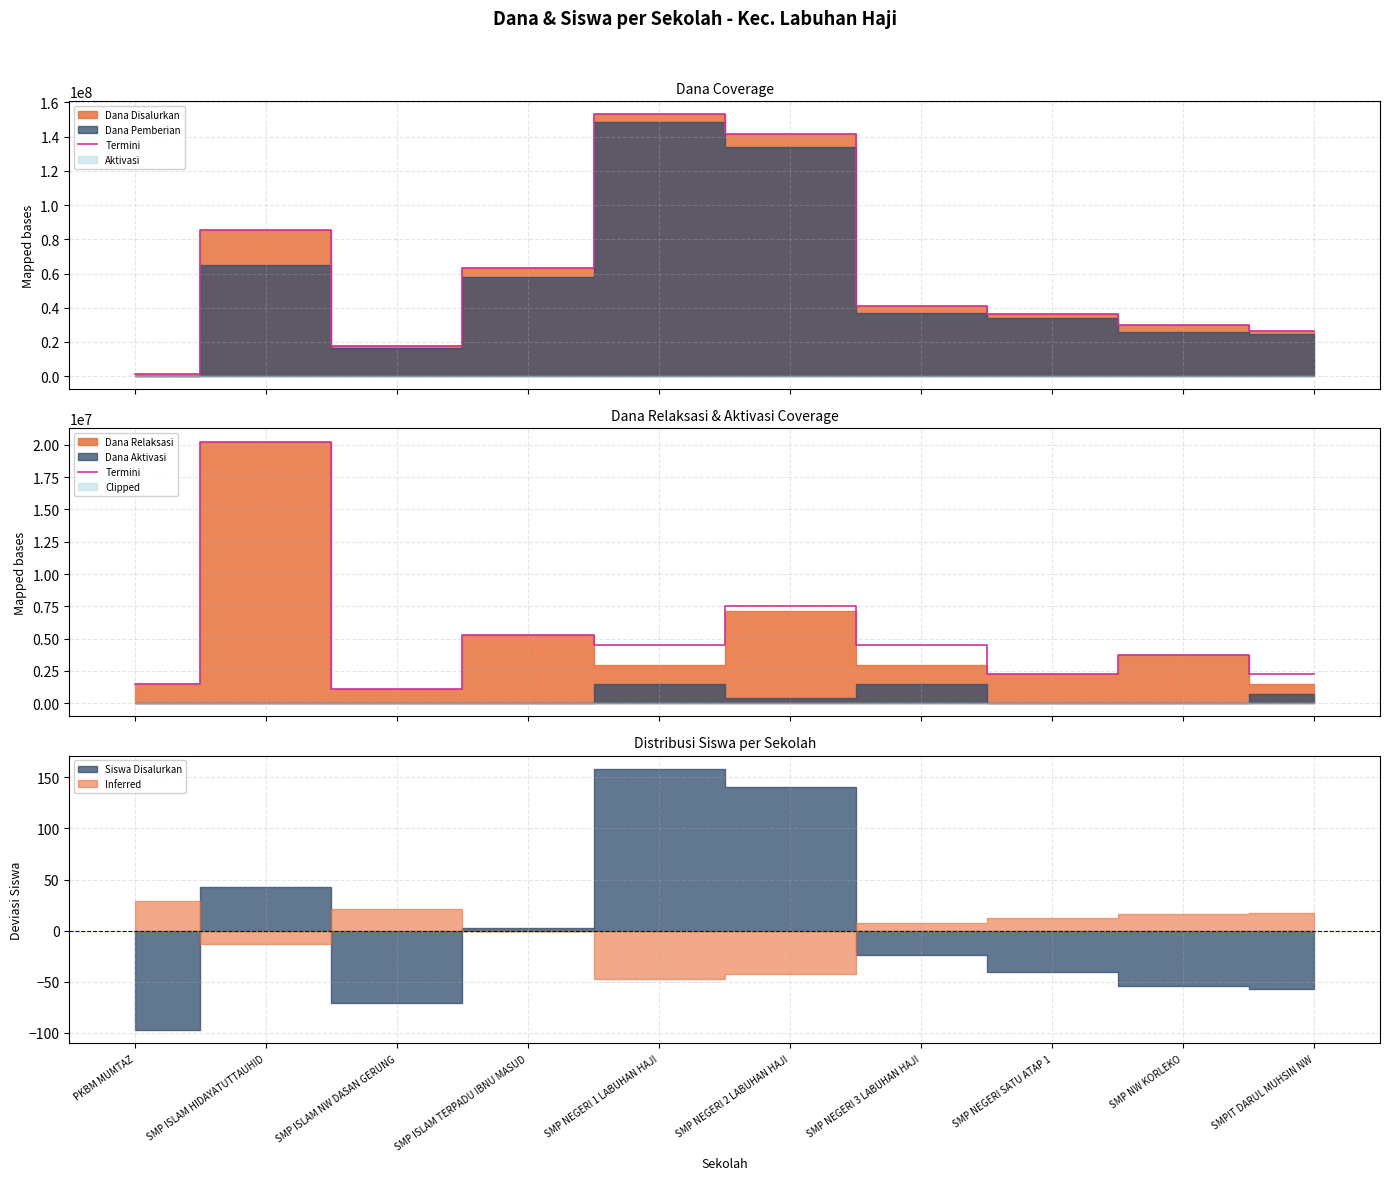

Reading left to right, what are all the values shown in this chart?

PKBM MUMTAZ=1500000	SMP ISLAM HIDAYATUTTAUHID=20250000	SMP ISLAM NW DASAN GERUNG=1125000	SMP ISLAM TERPADU IBNU MASUD=5250000	SMP NEGERI 1 LABUHAN HAJI=4500000	SMP NEGERI 2 LABUHAN HAJI=7500000	SMP NEGERI 3 LABUHAN HAJI=4500000	SMP NEGERI SATU ATAP 1=2250000	SMP NW KORLEKO=3750000	SMPIT DARUL MUHSIN NW=2250000